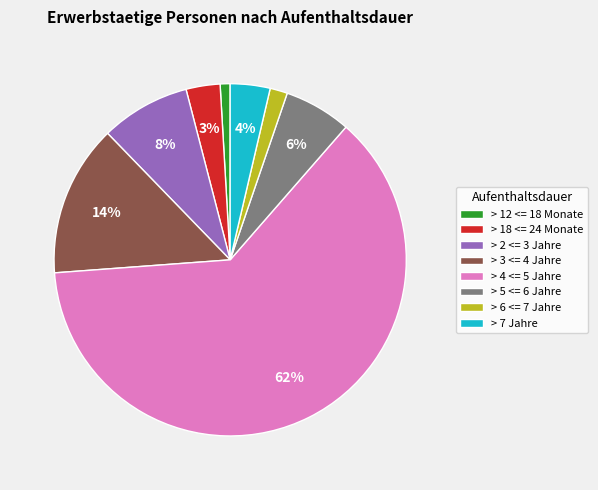

True or false: > 6 <= 7 Jahre accounts for 2% of the total.

True